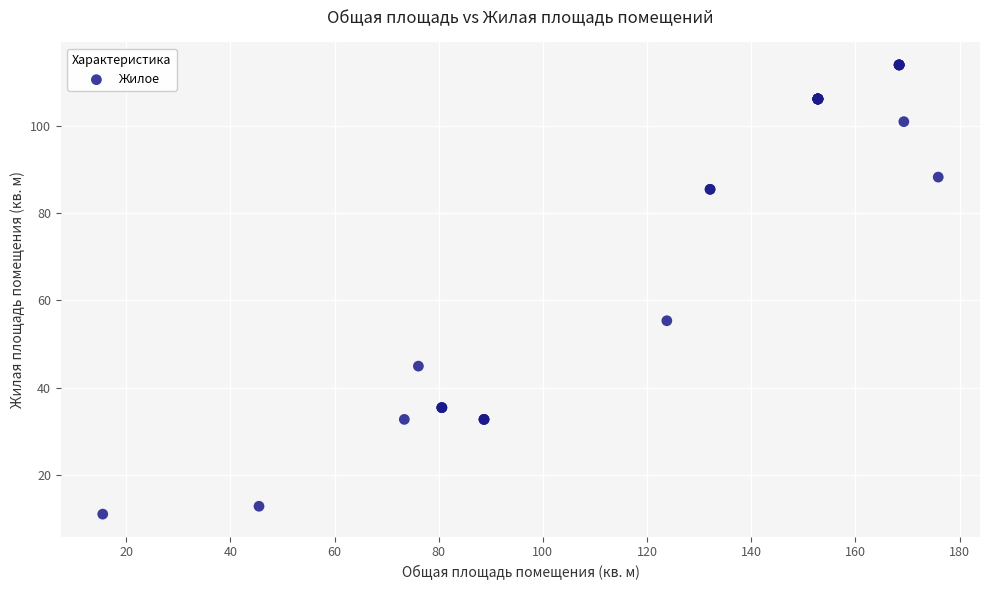

What Y value in the scatter plot is closest to 62?

55.3